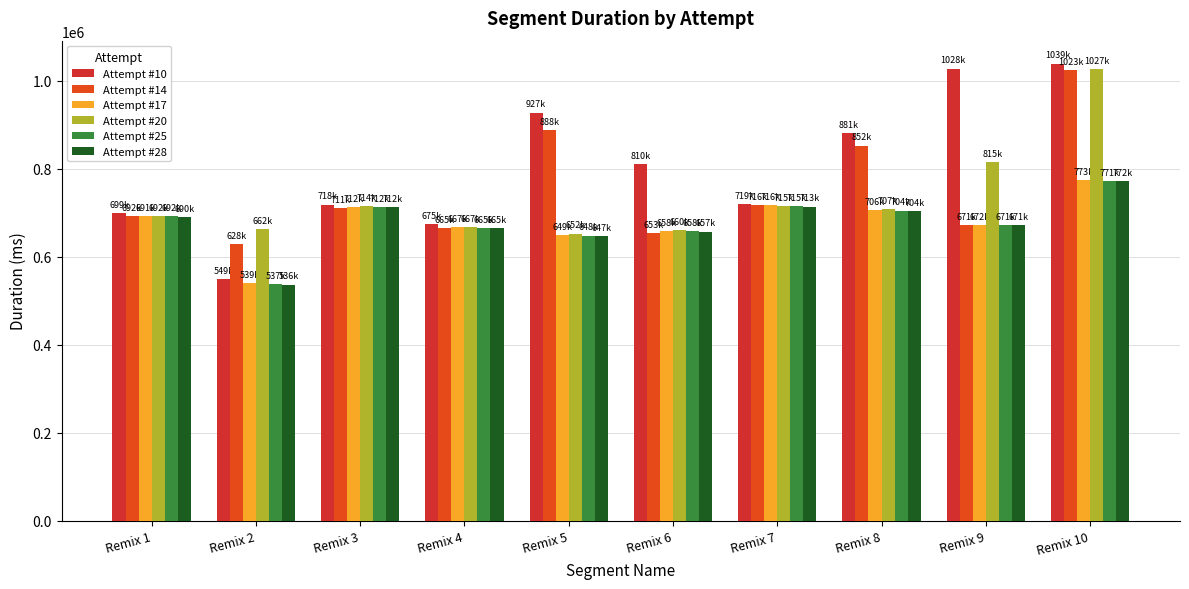

What is the sum of all Attempt #10 values?

8049706